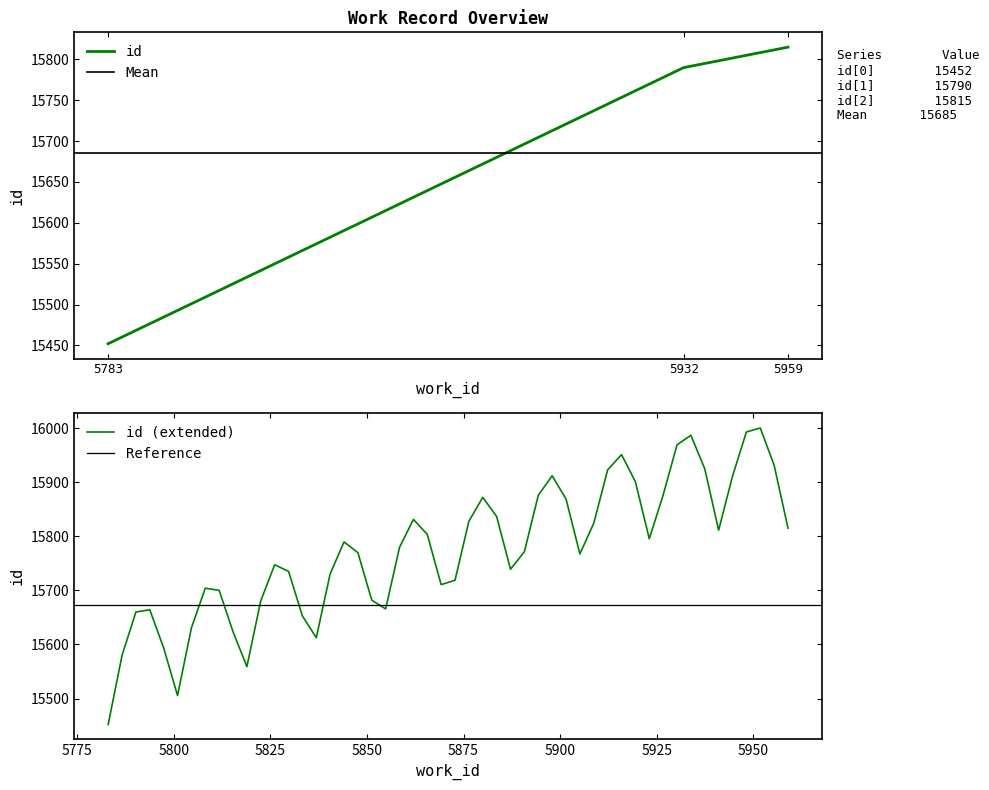

Rank the categories by value from highest to lowest.

5959, 5932, 5783